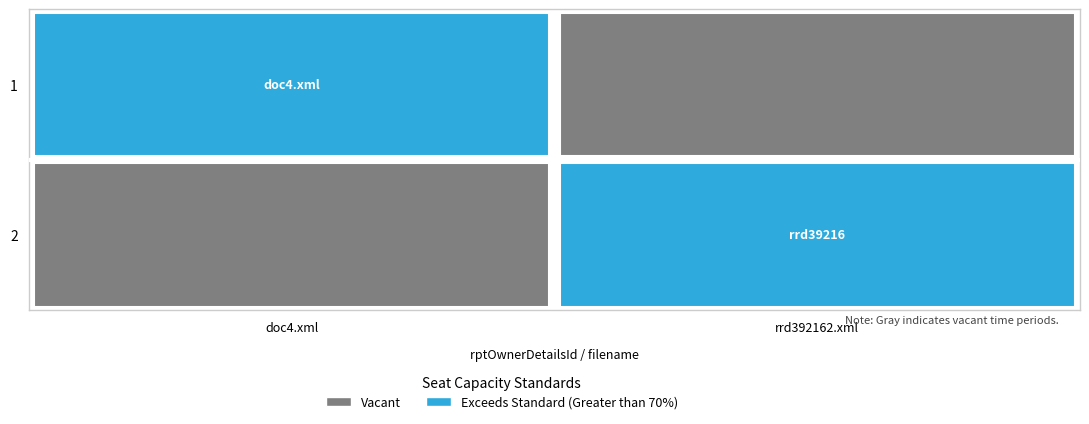

True or false: 1 has a value of 0 at rrd392162.xml.

True